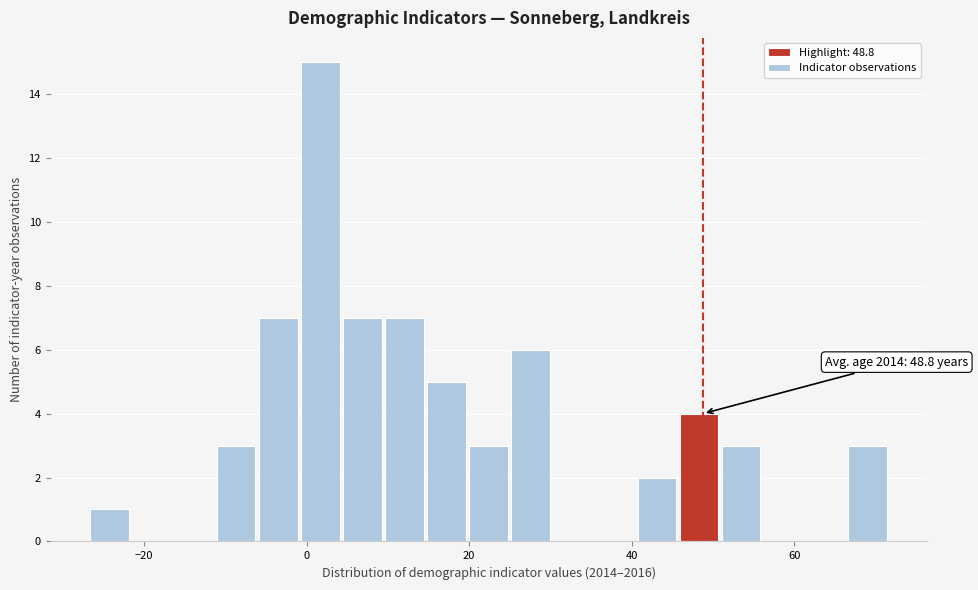

Read against the x-axis, roughly where is the centre of the tallest bar?

2